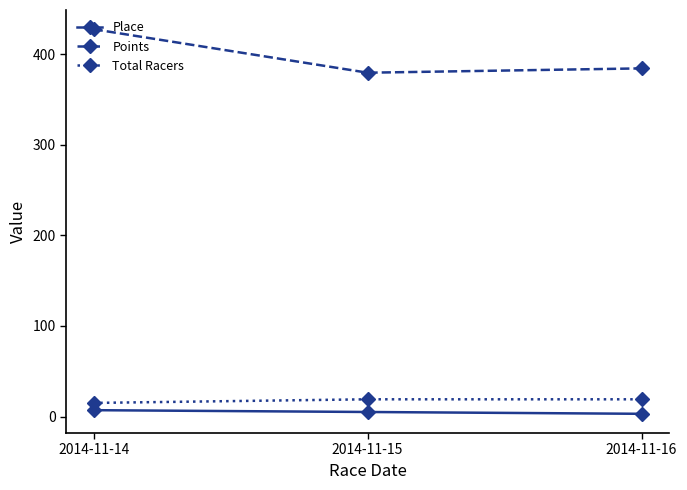

True or false: Total Racers has a value of 19.0 at 2014-11-15.

True